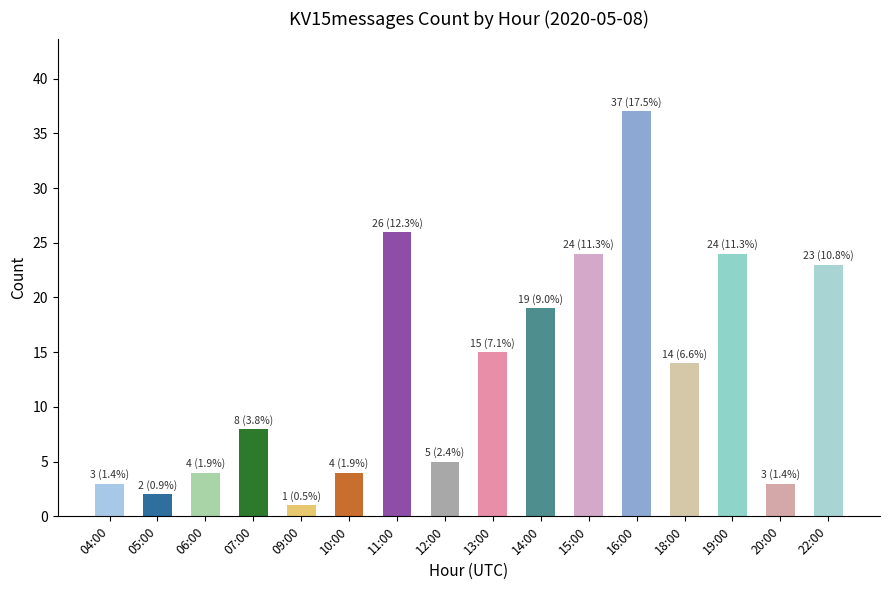

What is the value of the 6th bar from the left?

4